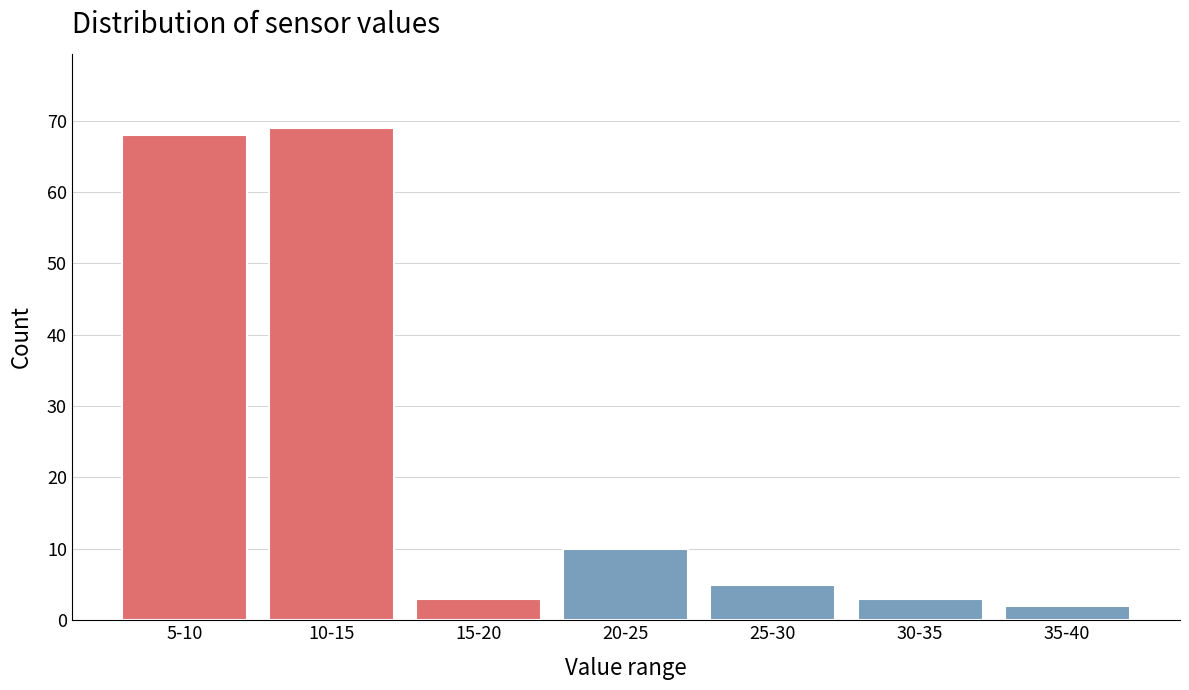

Reading left to right, transcribe all the data shown in this chart.

68	69	3	10	5	3	2